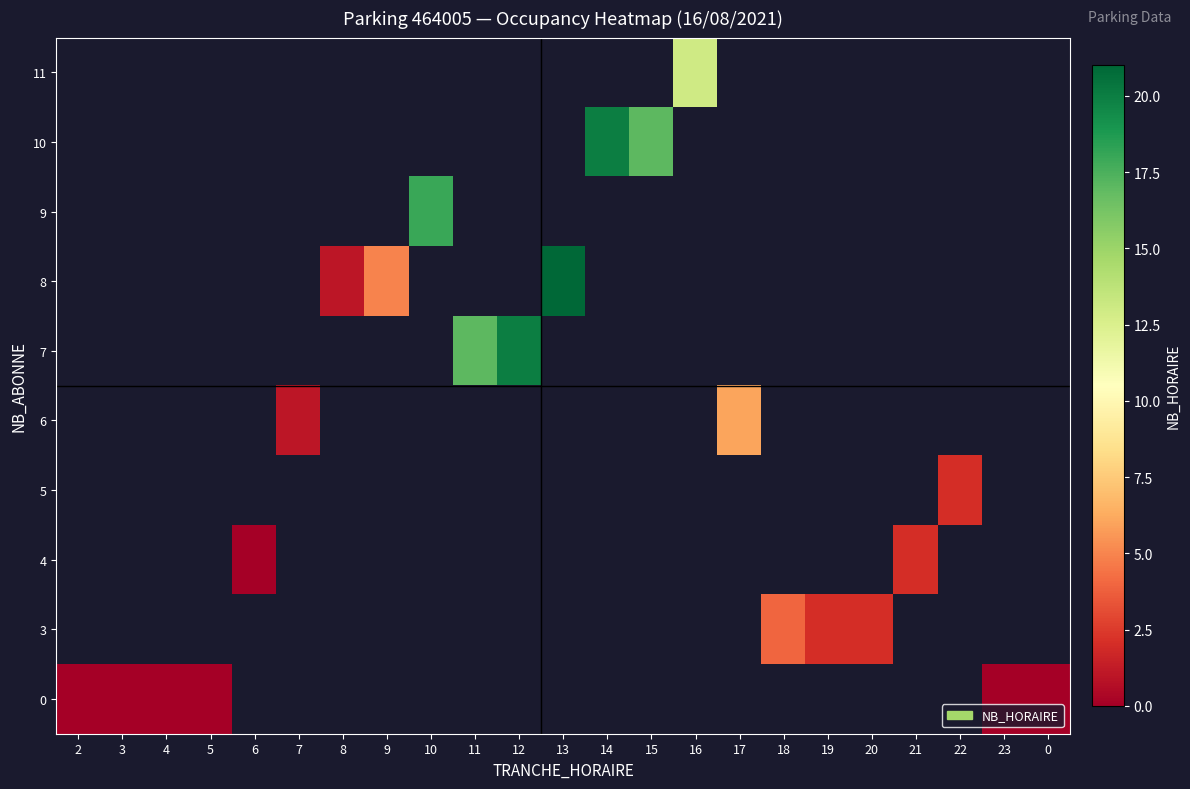

At which category does the chart reach its minimum across all series?

6